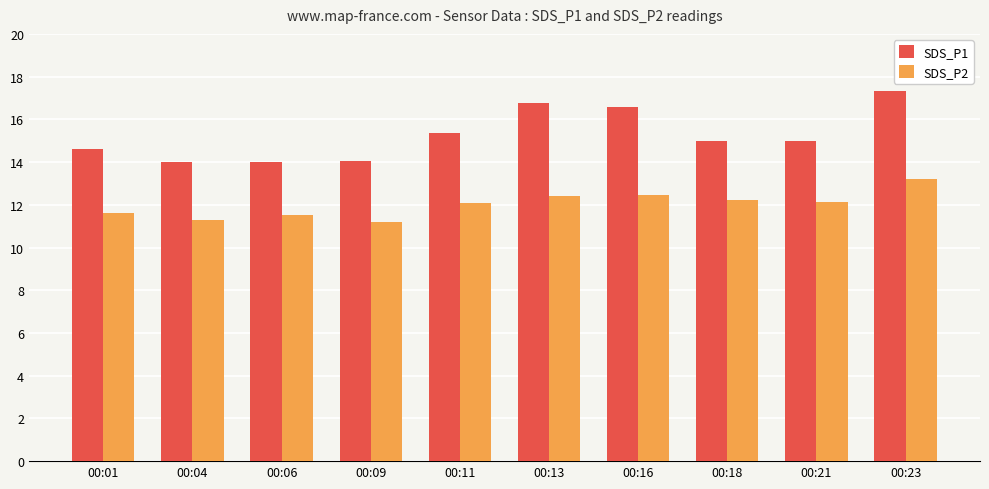

What is the spread (max minus min) of values at 00:13?

4.4